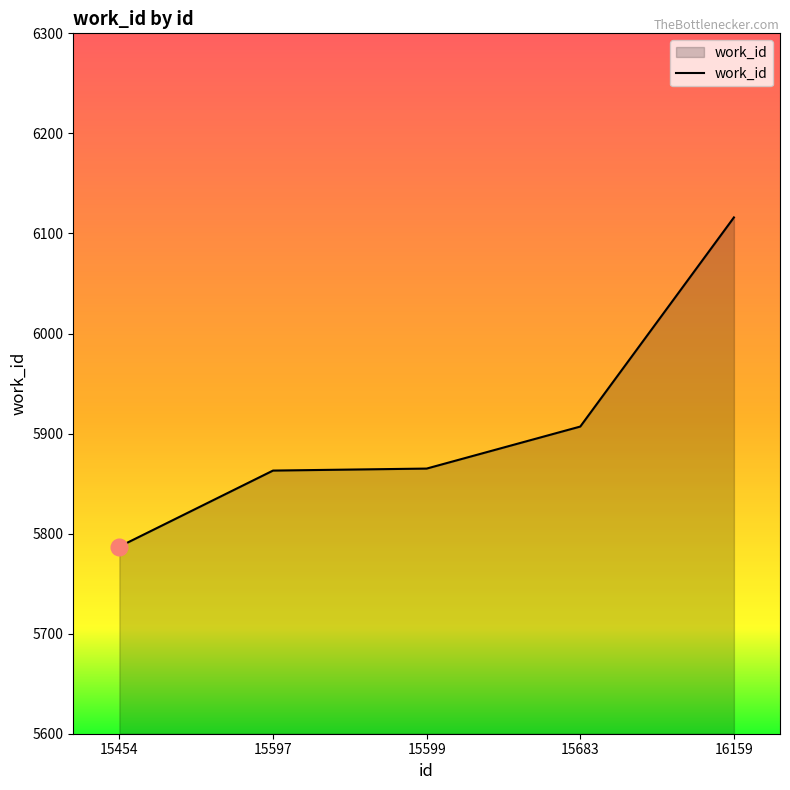

What is the sum of all values?

29538